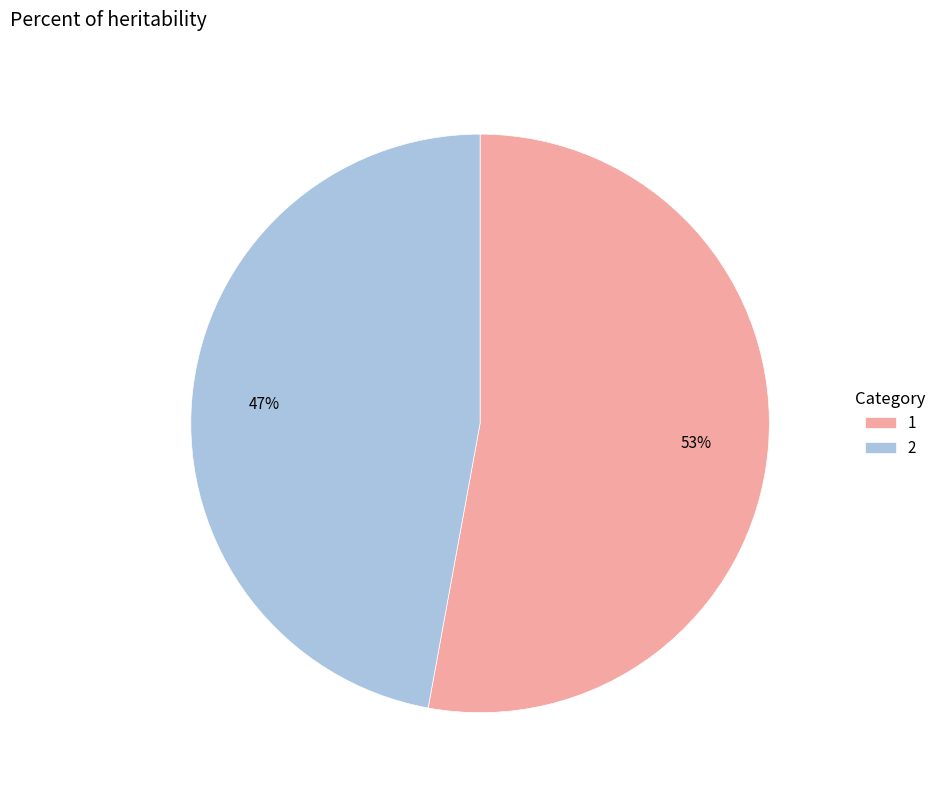

What is the smallest slice in the pie chart?

2